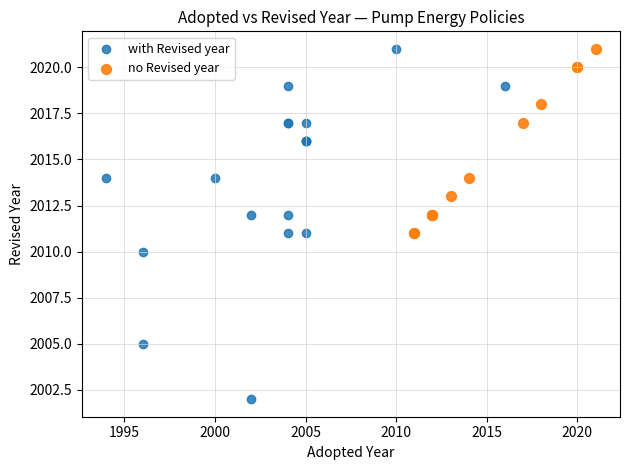

Which series reaches the minimum Y coordinate?

with Revised year